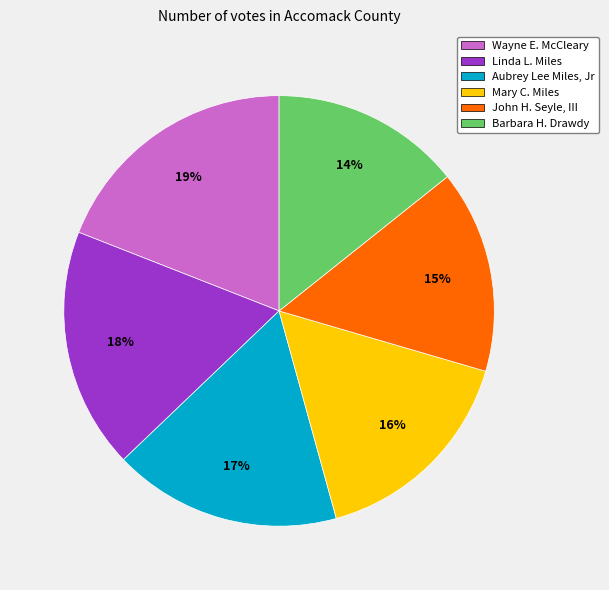

Is it true that Aubrey Lee Miles, Jr is 17% of the pie?

True